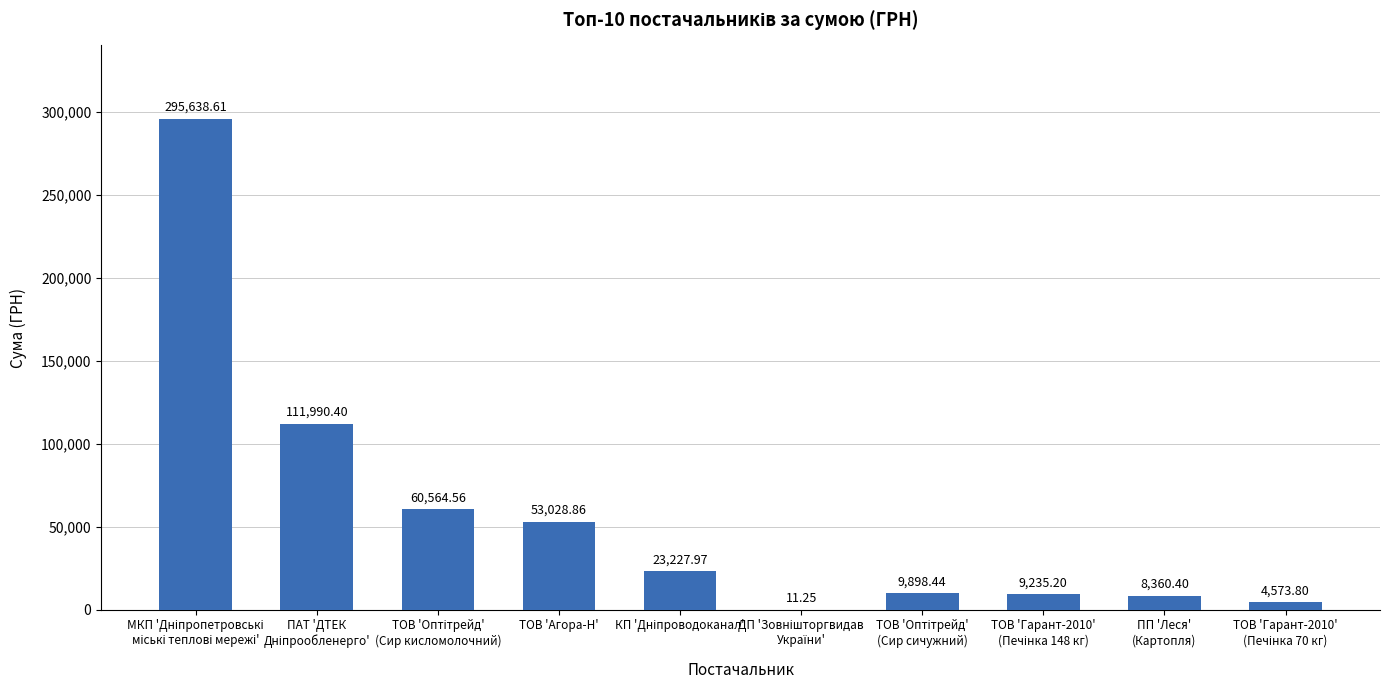

Reading left to right, extract all data points from this chart.

295638.6	111990.4	60564.6	53028.9	23228.0	11.2	9898.4	9235.2	8360.4	4573.8